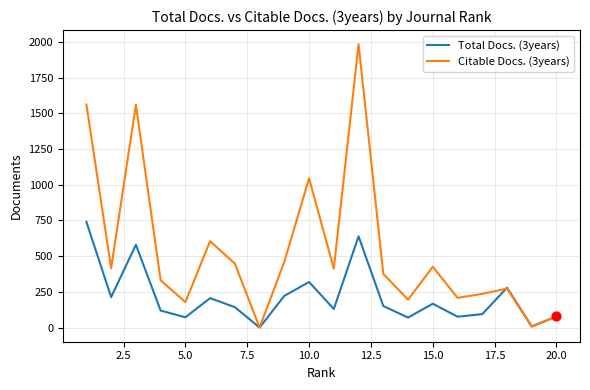

List the series in order of their peak value, highest first.

Citable Docs. (3years), Total Docs. (3years)